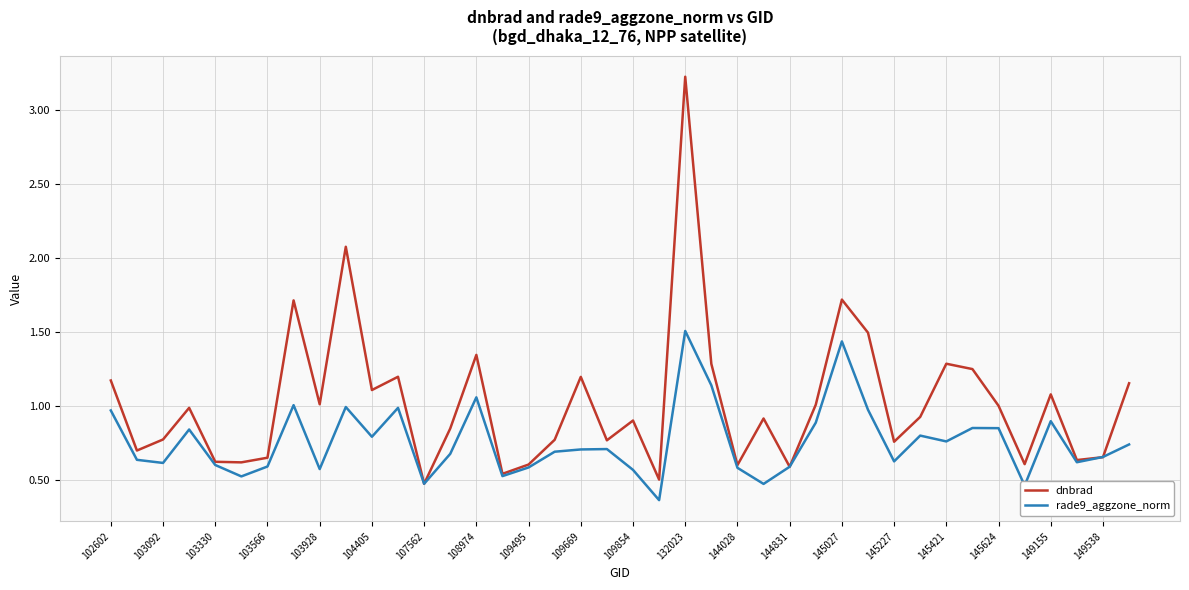

List the series in order of their peak value, highest first.

dnbrad, rade9_aggzone_norm